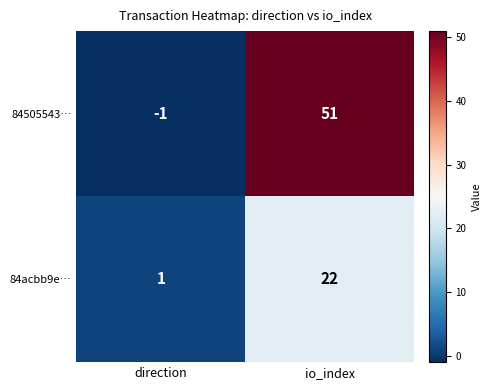

Between direction and io_index, which series saw the biggest shift?

84505543…